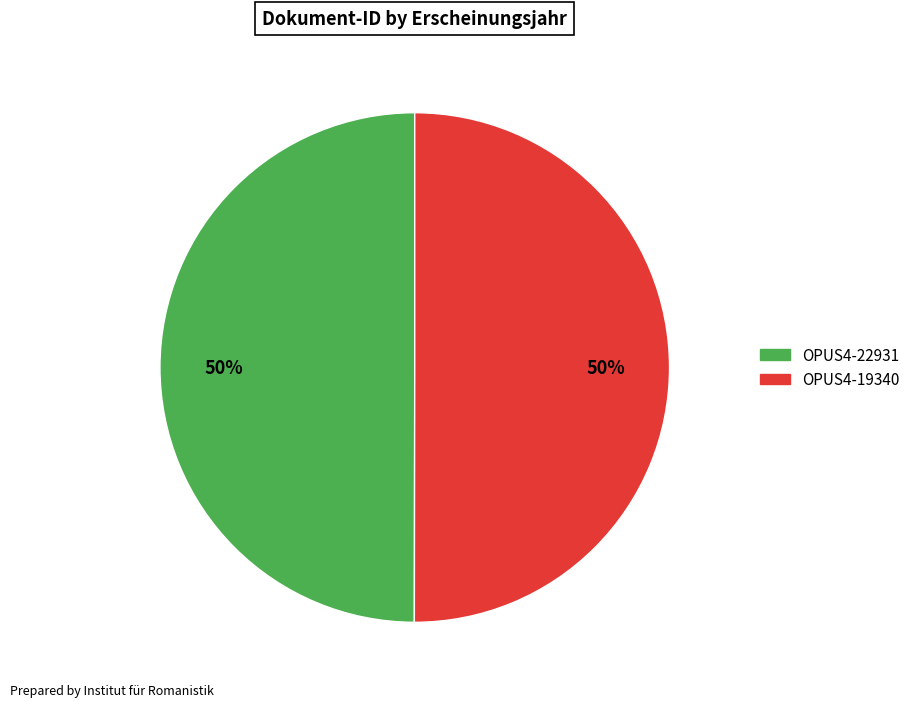

How many slices are in this pie chart?

2